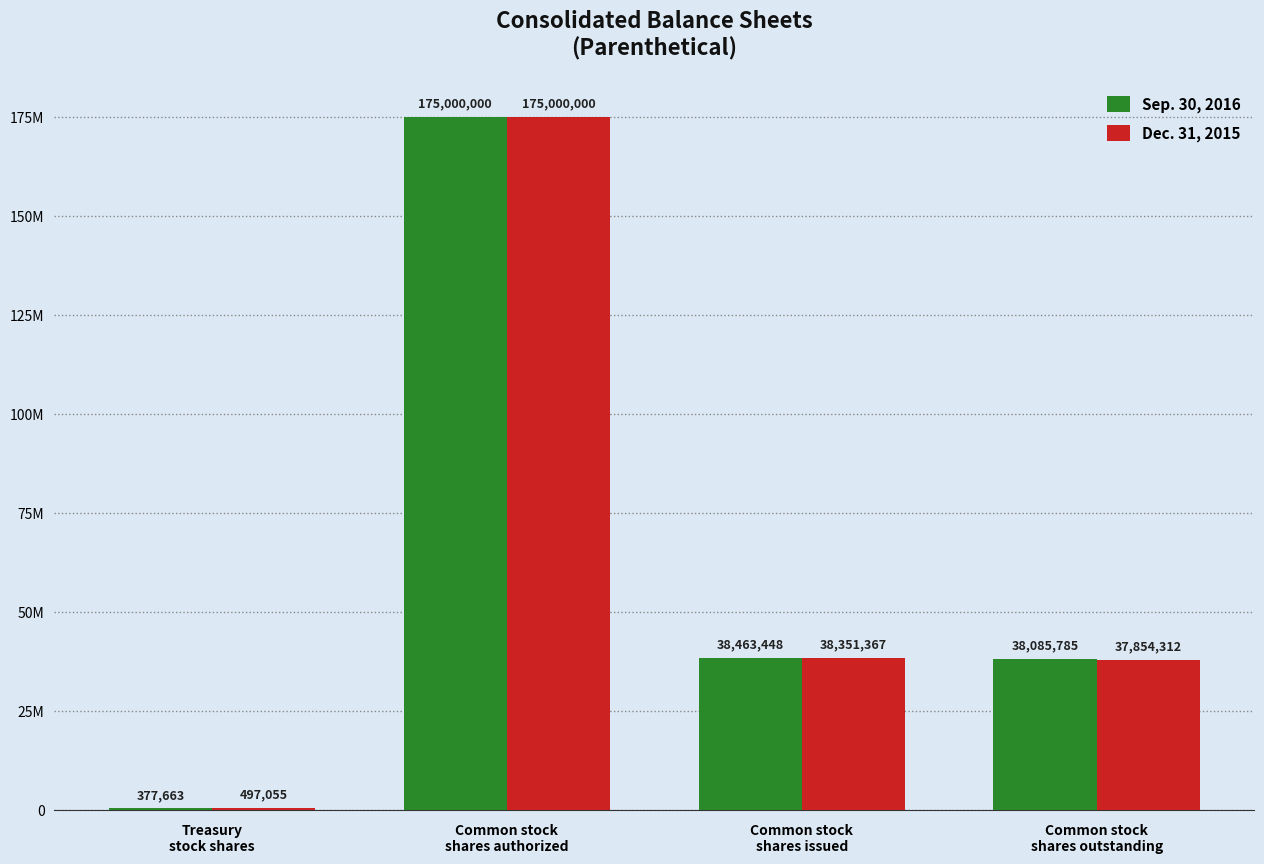

Which category has the highest value in the Dec. 31, 2015 series?

Common stock
shares authorized